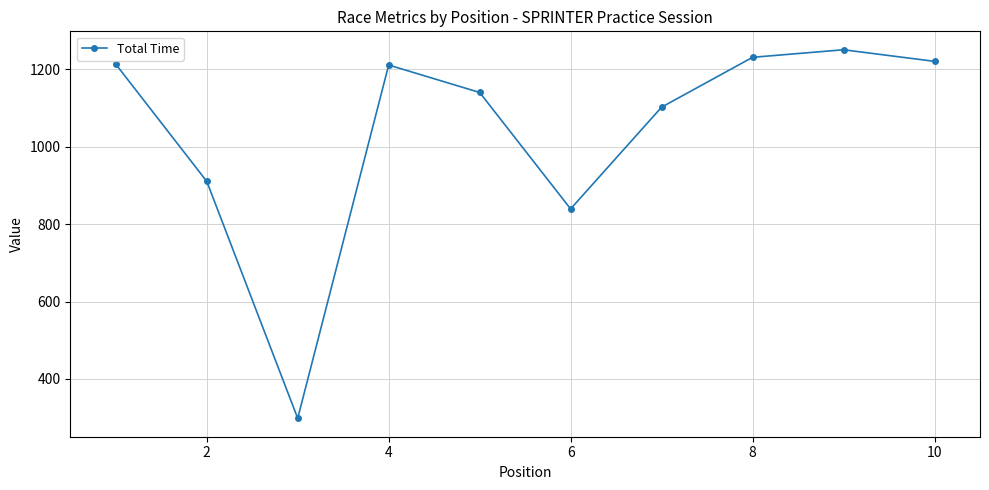

What is the average value?

1042.0